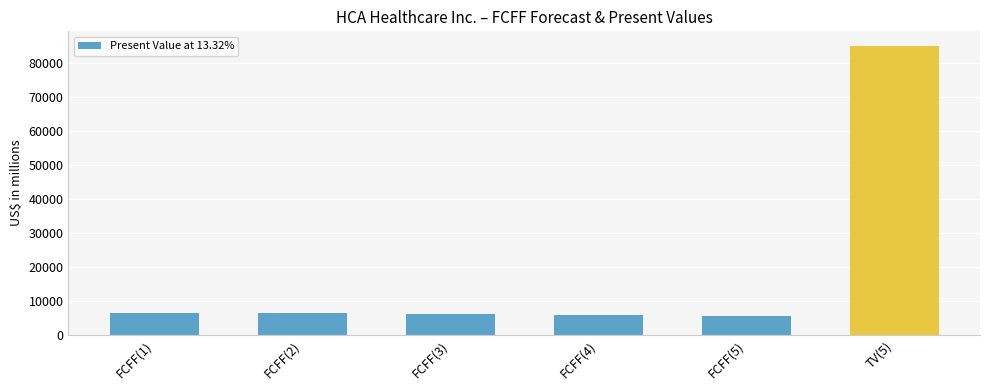

How many data points does each series have?

6